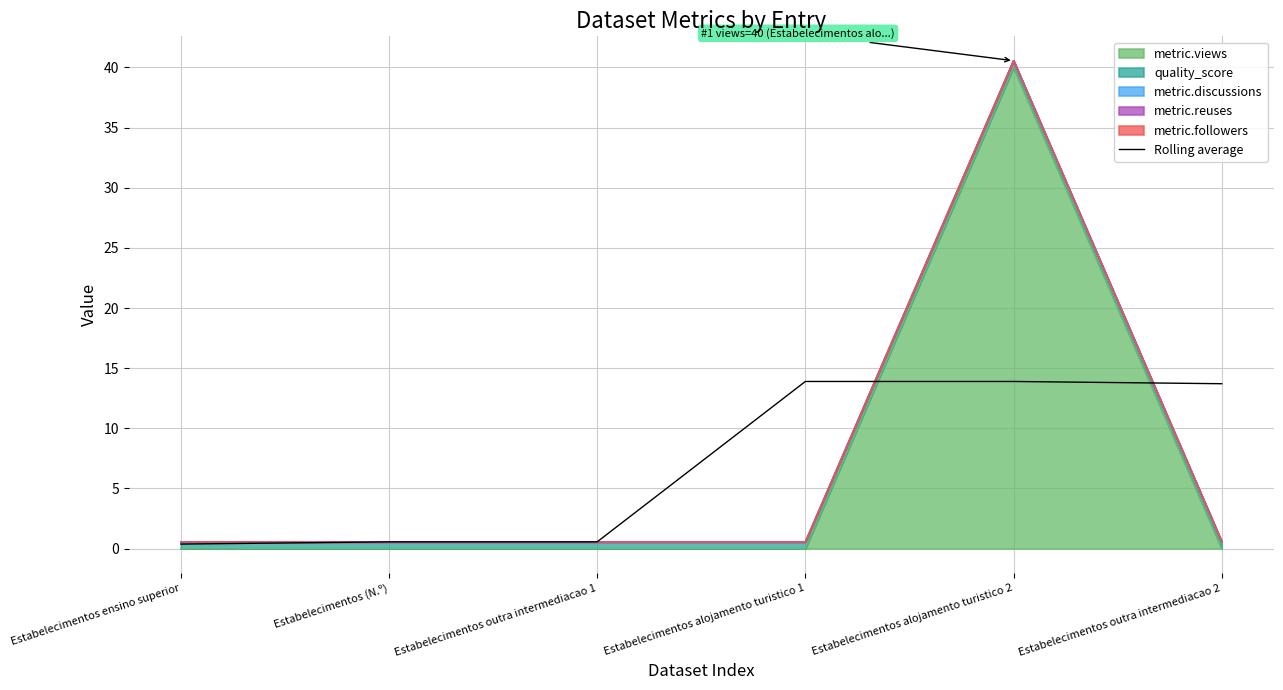

Rank the categories by value from lowest to highest.

Estabelecimentos ensino superior, Estabelecimentos (N.º), Estabelecimentos outra intermediacao 1, Estabelecimentos outra intermediacao 2, Estabelecimentos alojamento turistico 1, Estabelecimentos alojamento turistico 2